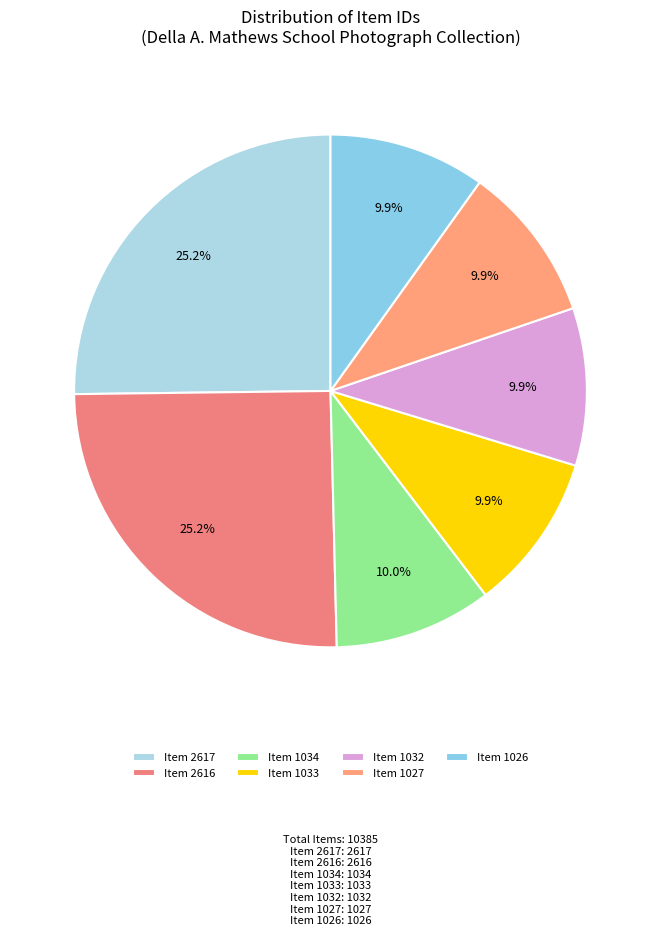

How many segments does this pie chart have?

7